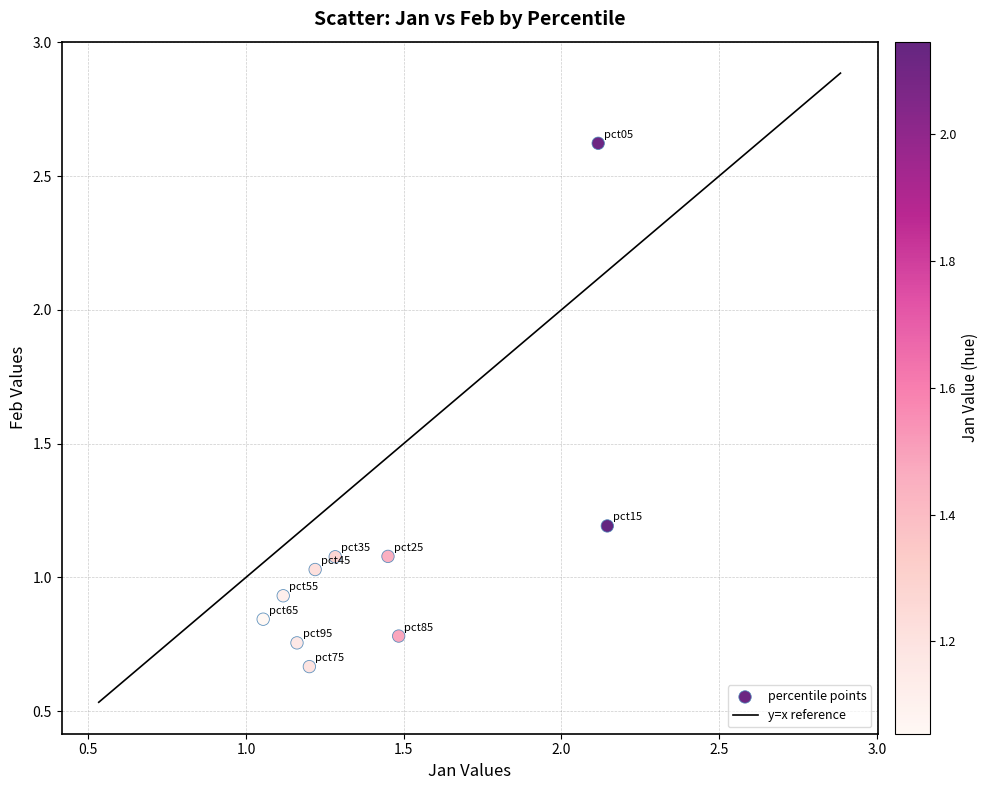

What is the range of Y values (max minus min)?

2.0